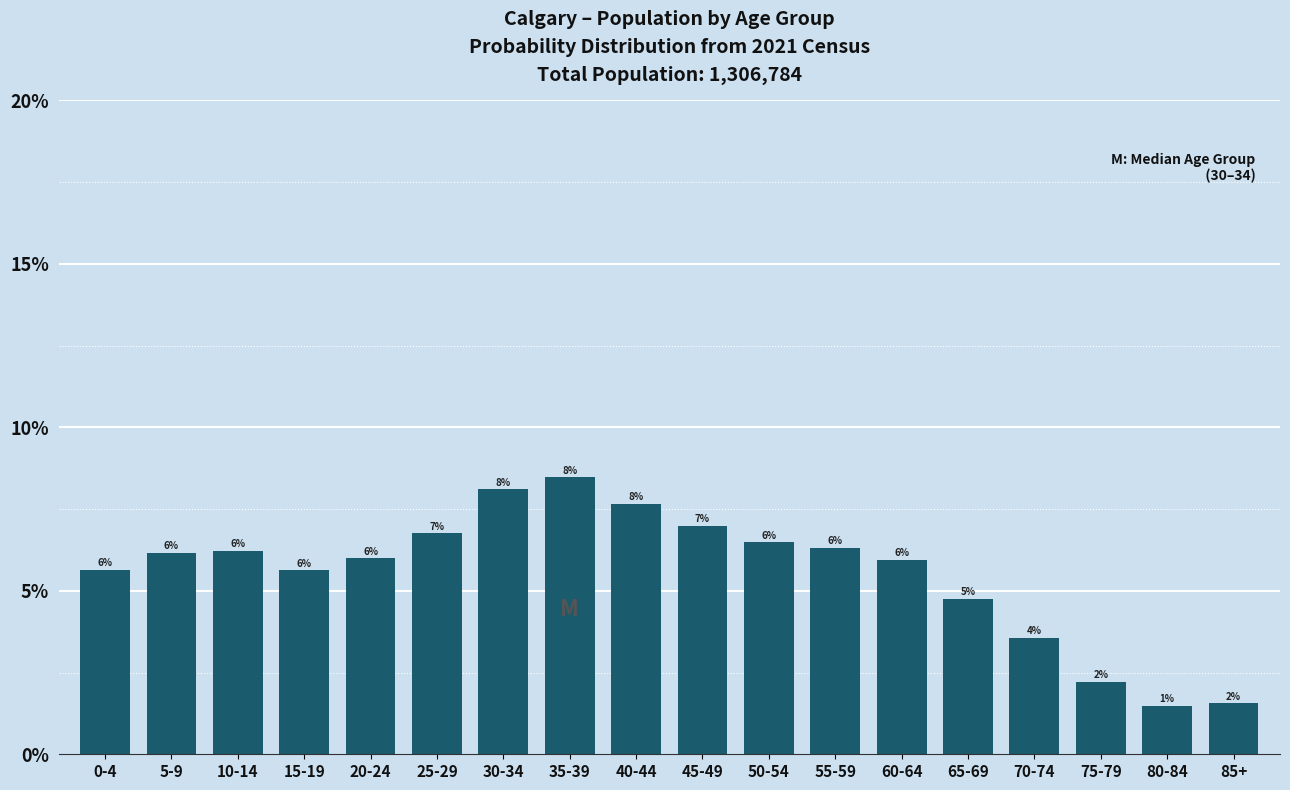

Are the bars horizontal?

No